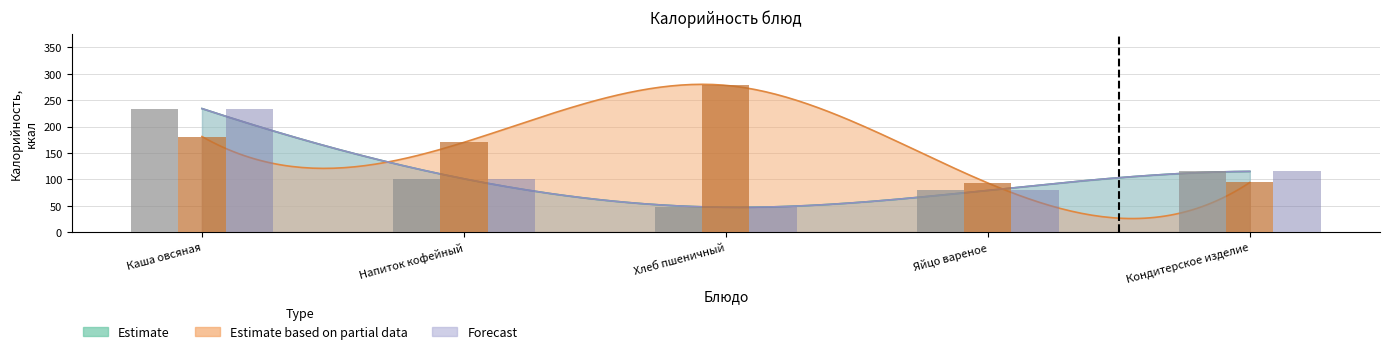

How many categories are shown in the chart?

5